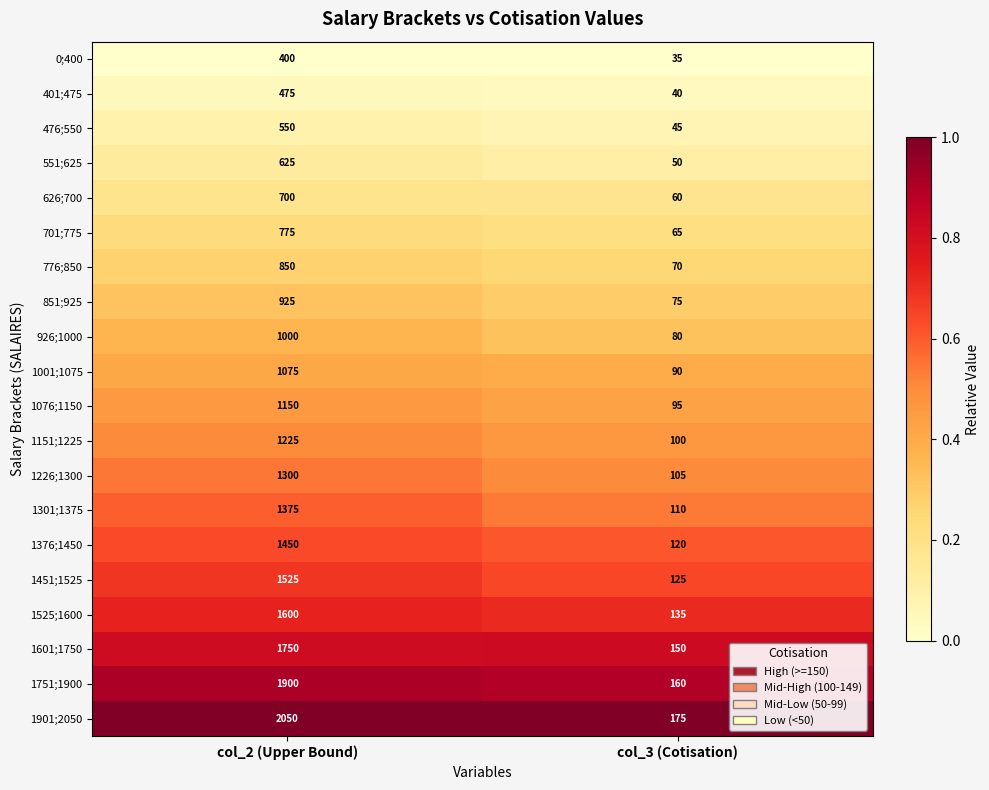

At which category is the sum across all series the highest?

col_2 (Upper Bound)